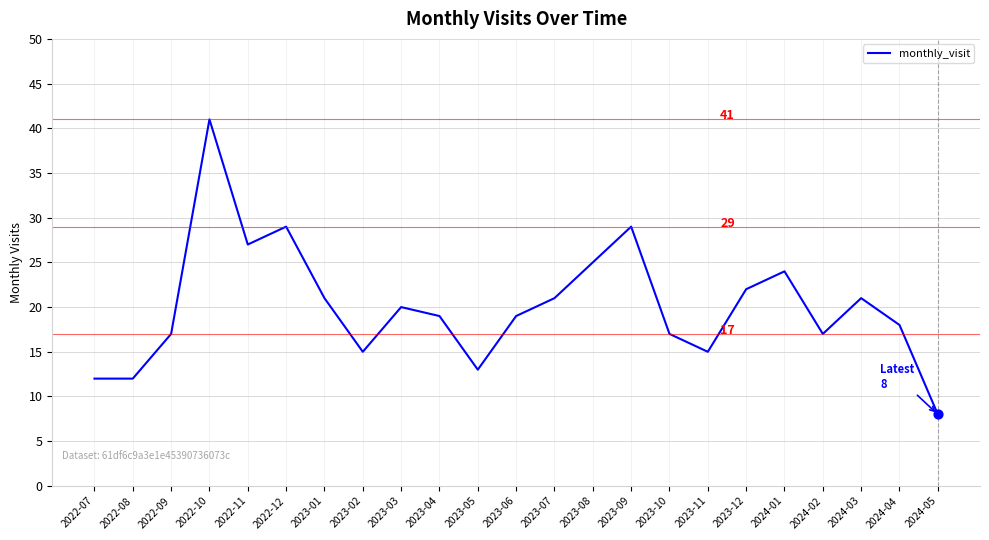

What is the change in value from 2022-10 to 2023-09?

-12